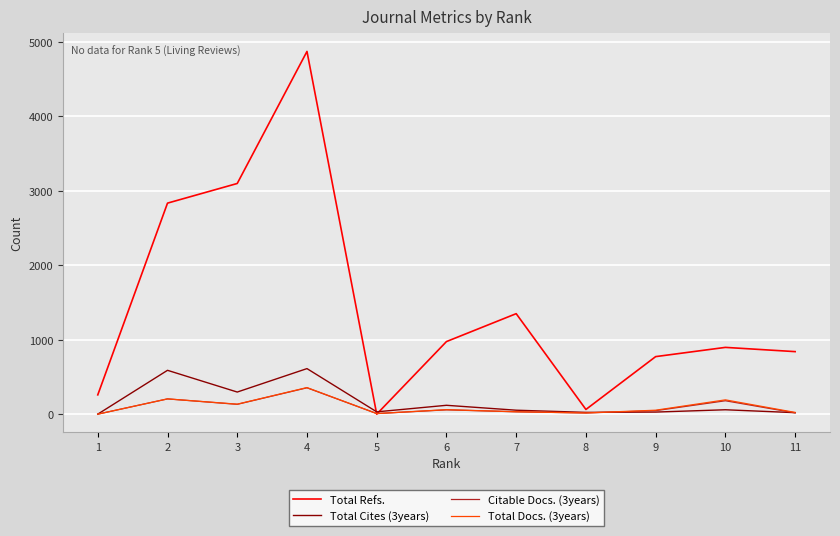

Is the value of Total Cites (3years) at 6 greater than the value of Citable Docs. (3years) at 4?

No